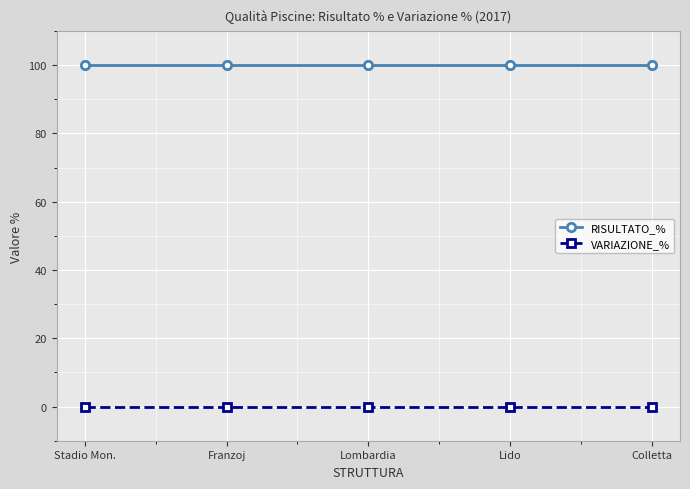

Rank the series by their maximum value, from highest to lowest.

RISULTATO_%, VARIAZIONE_%